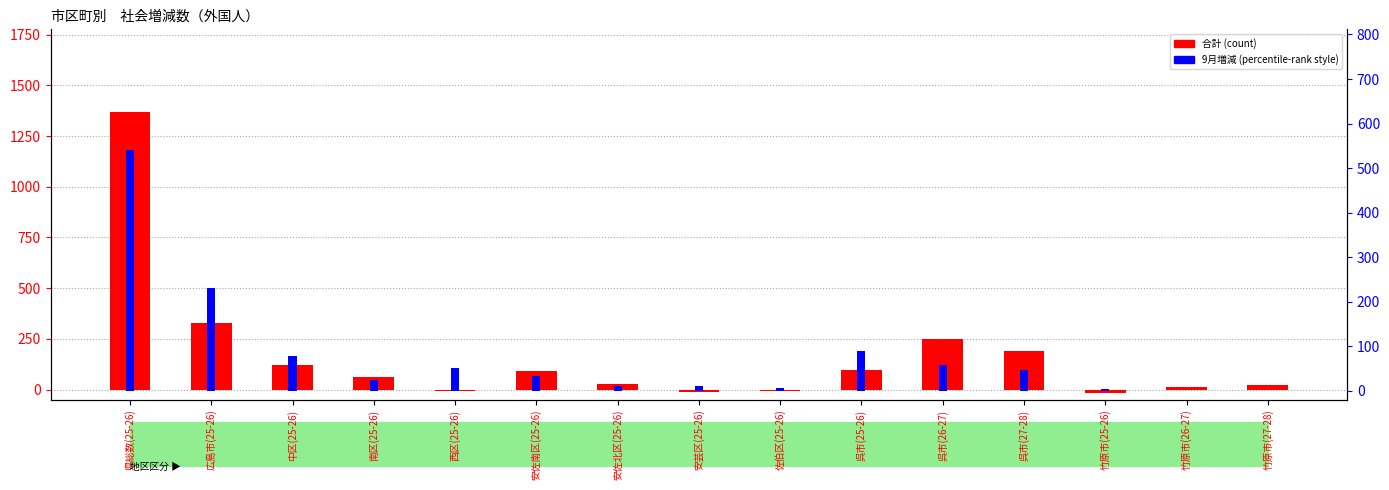

What is the label of the 11th bar from the left?

呉市(26-27)